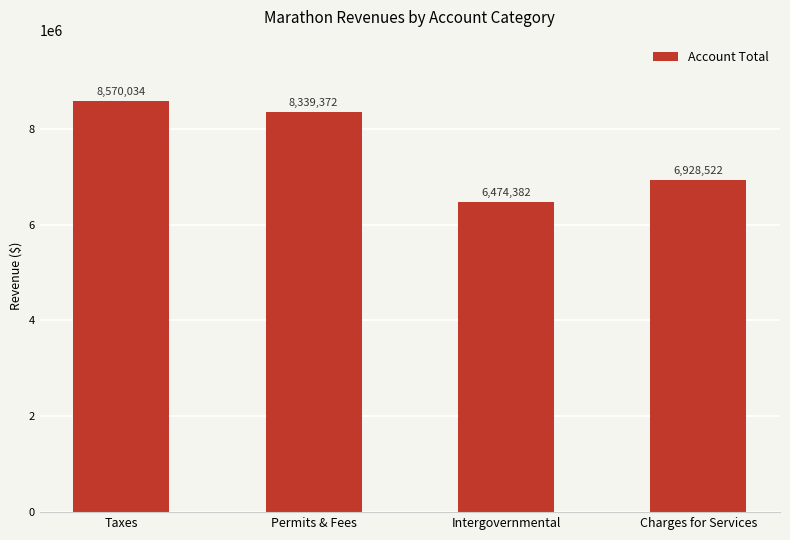

How many values are below 8339372?

2